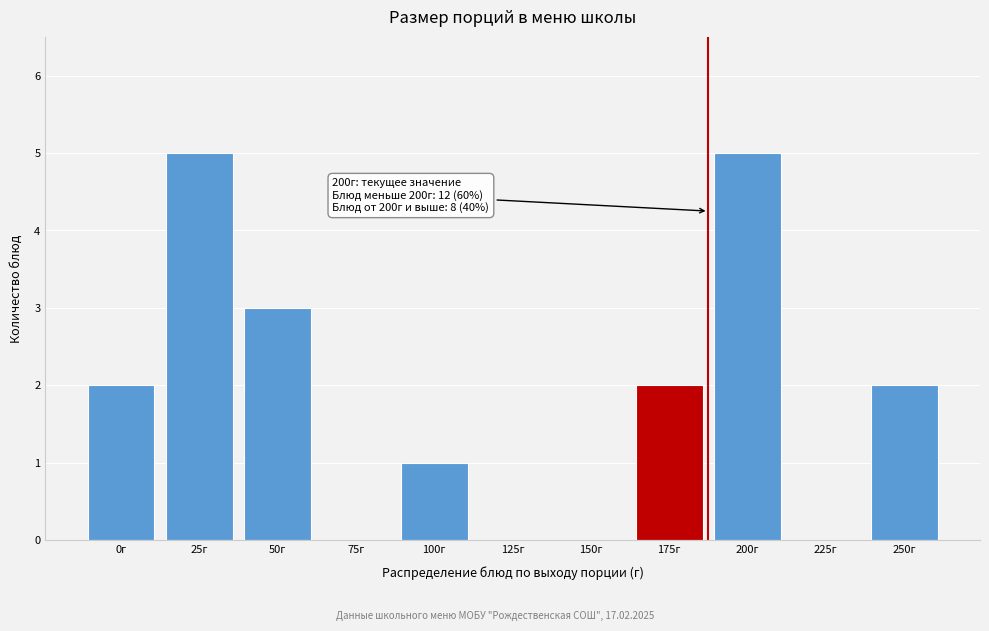

Reading left to right, list all the values displayed in this chart.

0г=2	25г=5	50г=3	75г=0	100г=1	125г=0	150г=0	175г=2	200г=5	225г=0	250г=2